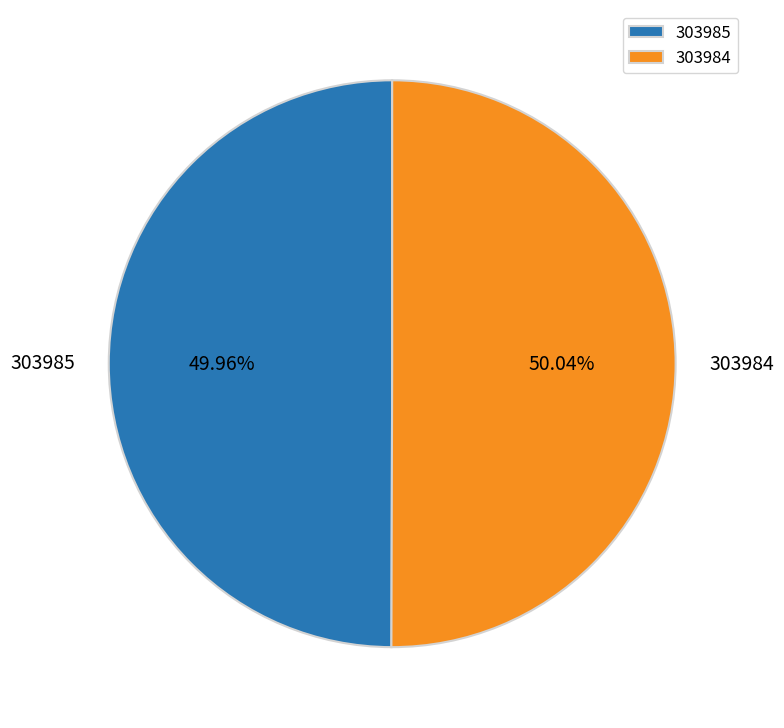

Do 303984 and 303985 together represent more than half of the pie?

Yes